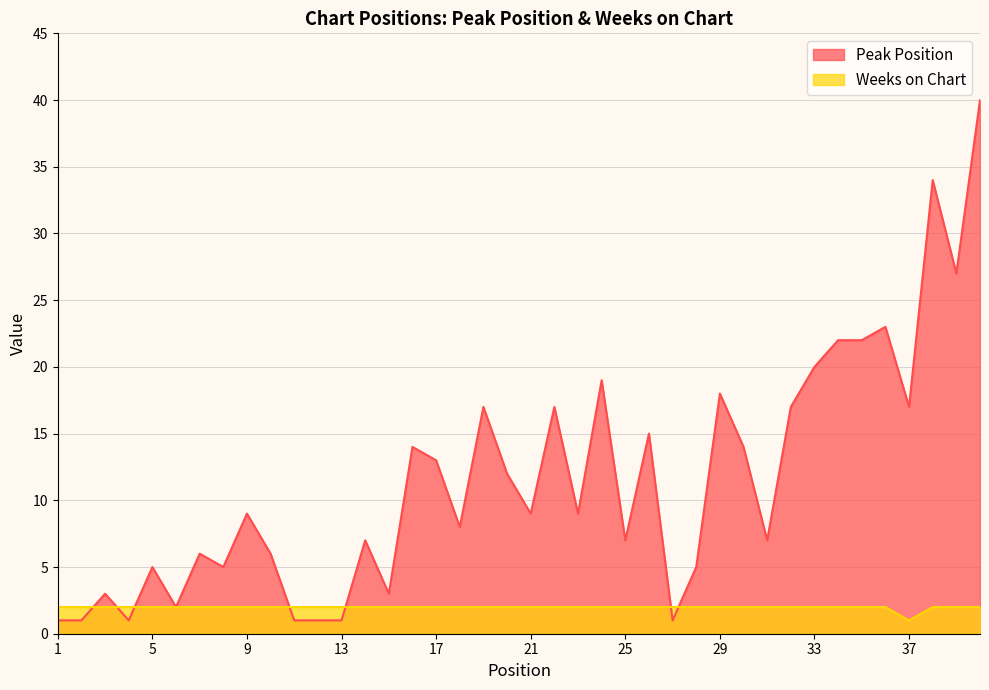

Which category has the highest value in the Weeks on Chart series?

1